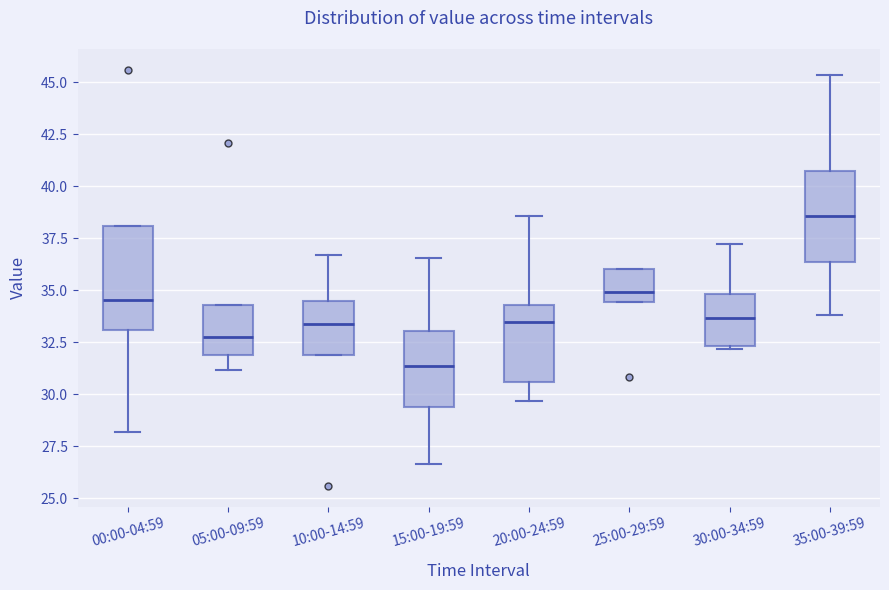

Reading left to right, read every box against the y-axis: the position of its median line, the range the box covers, and the ends of its whiskers. The values are not printed on the chart, so give them approximately, as read against the axis.

00:00-04:59: median 34.5, box 33.0 to 38.0, whiskers 28.0 to 38.0
05:00-09:59: median 32.5, box 32.0 to 34.5, whiskers 31.0 to 34.5
10:00-14:59: median 33.5, box 32.0 to 34.5, whiskers 32.0 to 36.5
15:00-19:59: median 31.5, box 29.5 to 33.0, whiskers 26.5 to 36.5
20:00-24:59: median 33.5, box 30.5 to 34.5, whiskers 29.5 to 38.5
25:00-29:59: median 35.0, box 34.5 to 36.0, whiskers 34.5 to 36.0
30:00-34:59: median 33.5, box 32.5 to 35.0, whiskers 32.0 to 37.0
35:00-39:59: median 38.5, box 36.5 to 40.5, whiskers 34.0 to 45.5